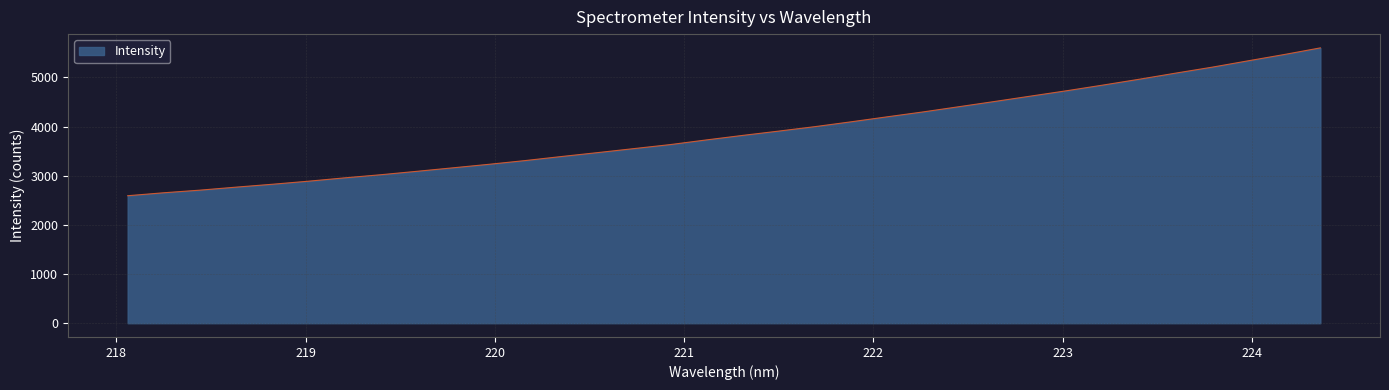

What is the minimum value shown in the chart?

2594.1